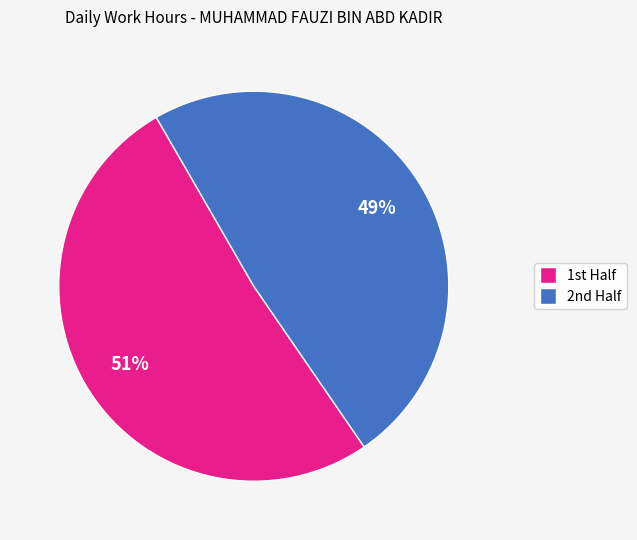

To the nearest percent, what is the difference between the largest and smallest slice percentages?

2%